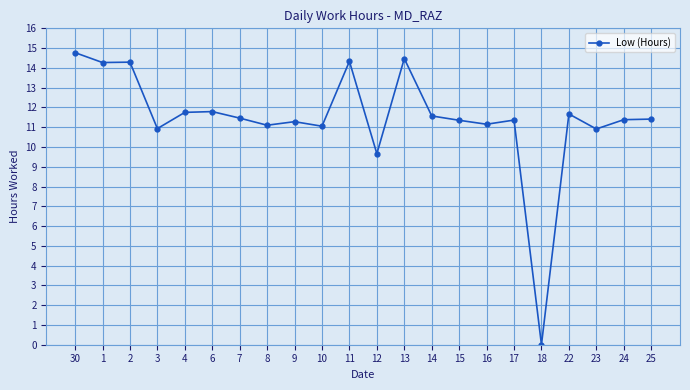

Approximately how many times larger is the value at 1 compared to 16?

1.3